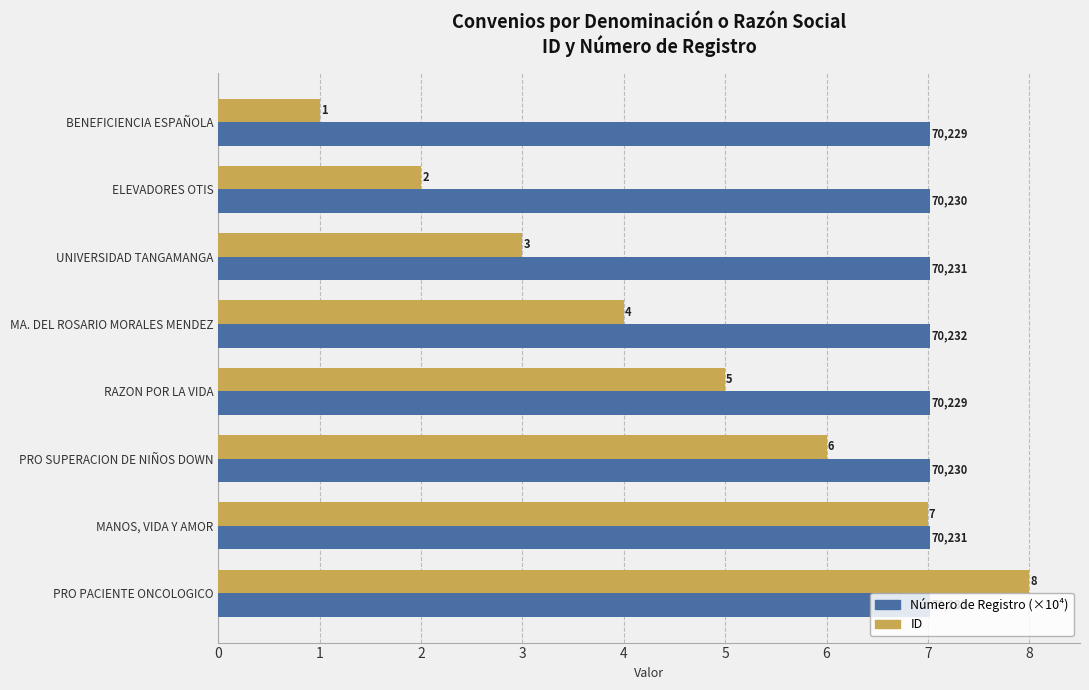

What is the average value of the Número de Registro (×10⁴) series?

7.0